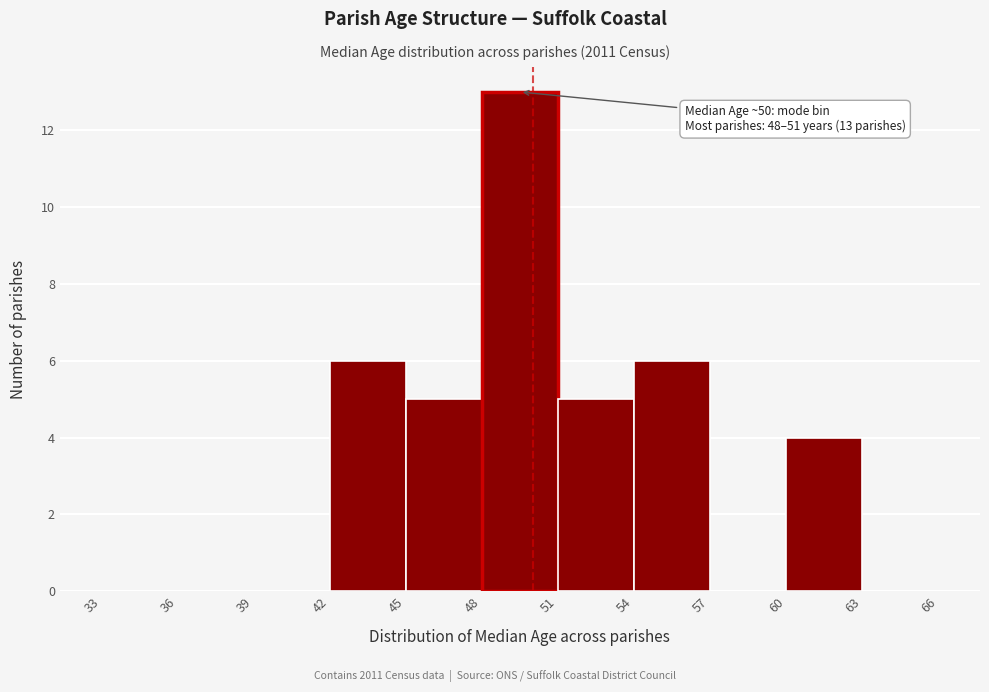

Over which range of the x-axis is the bar tallest?

48 to 51